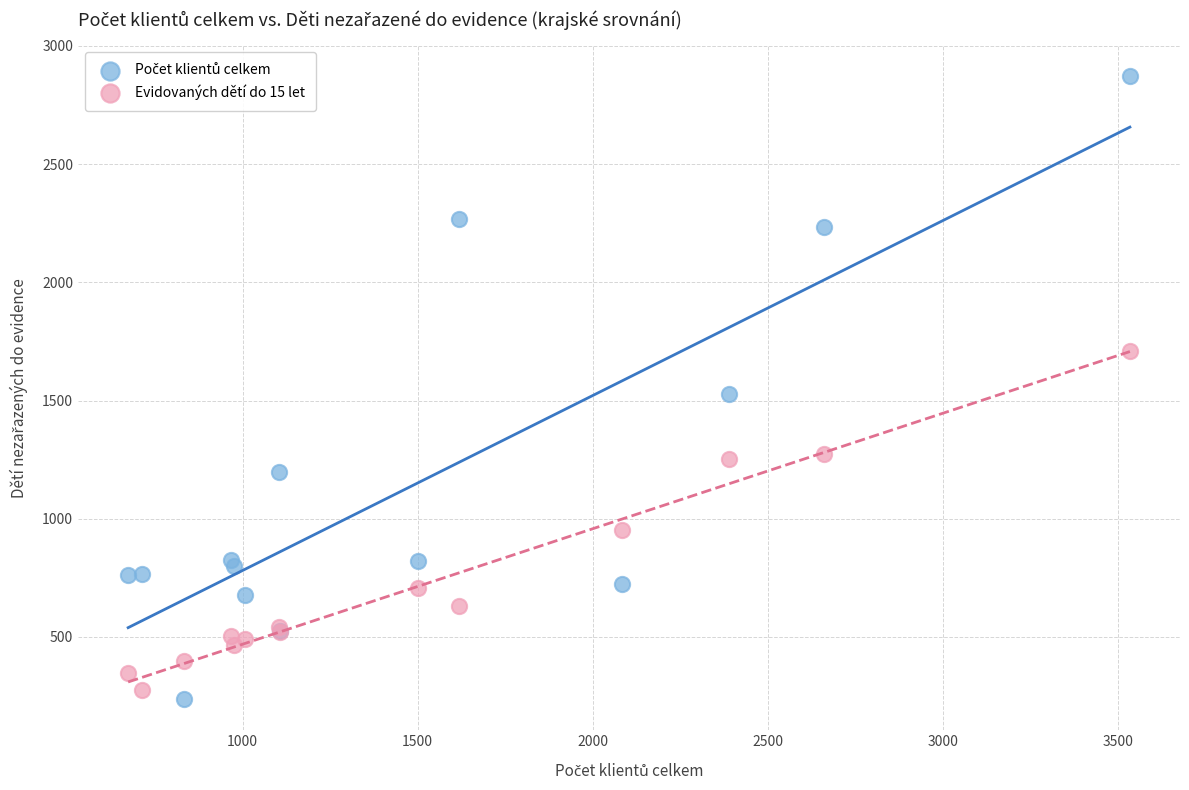

In the Evidovaných dětí do 15 let series, what Y value is closest to 992?

951